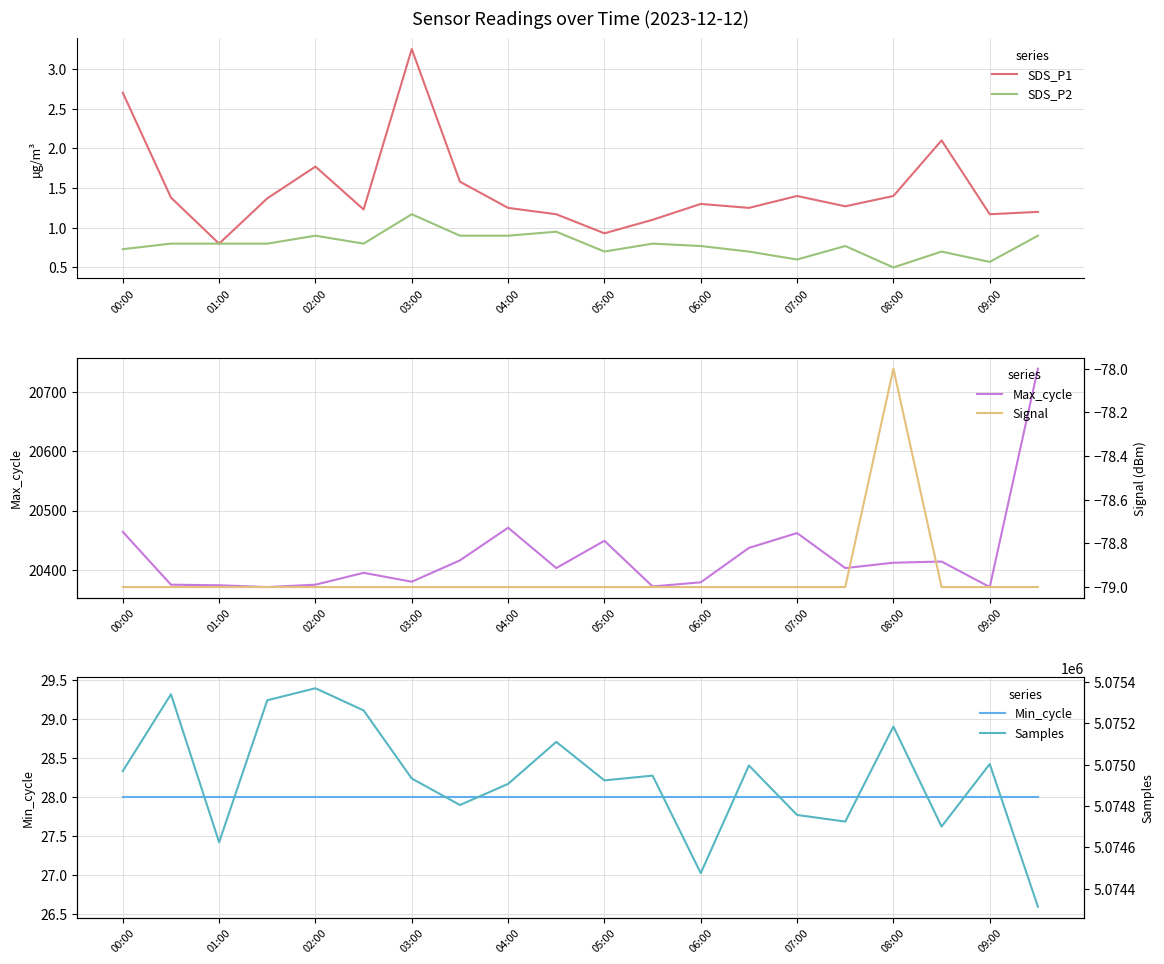

What is the maximum value shown in the chart?

5075369.0